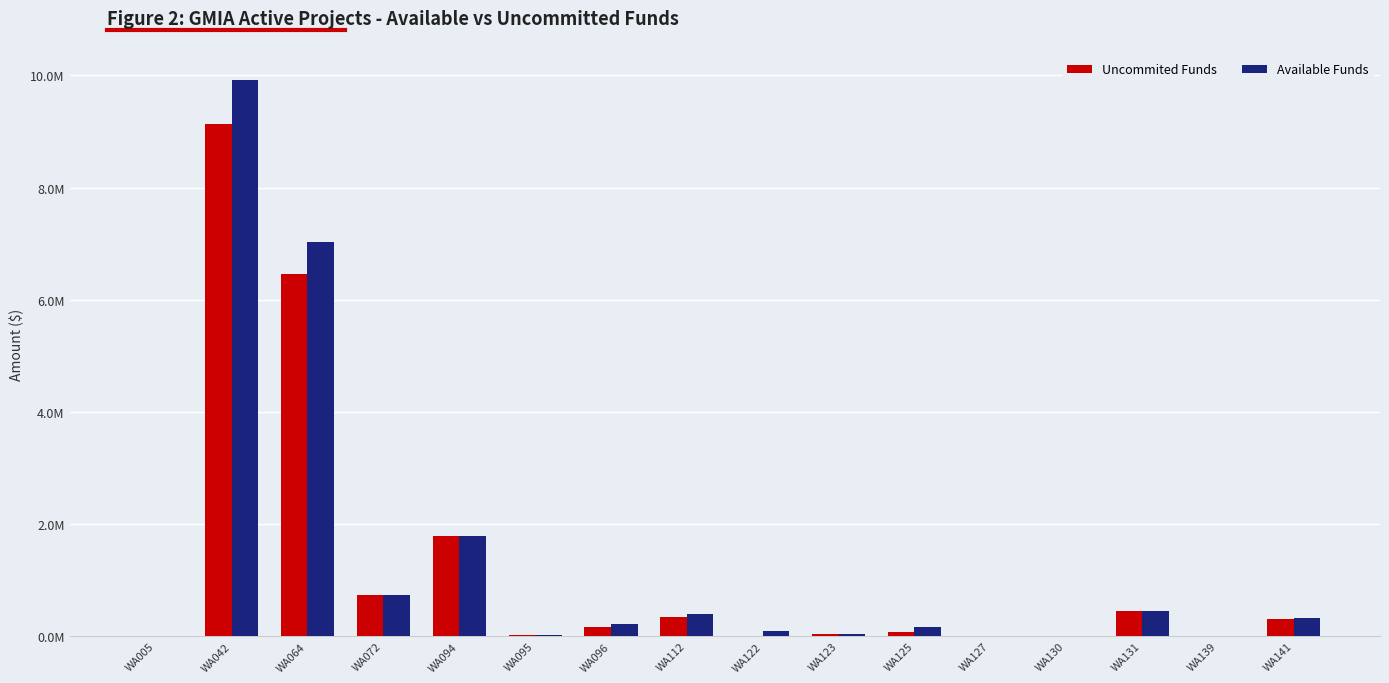

Which category has the lowest value in the Available Funds series?

WA005